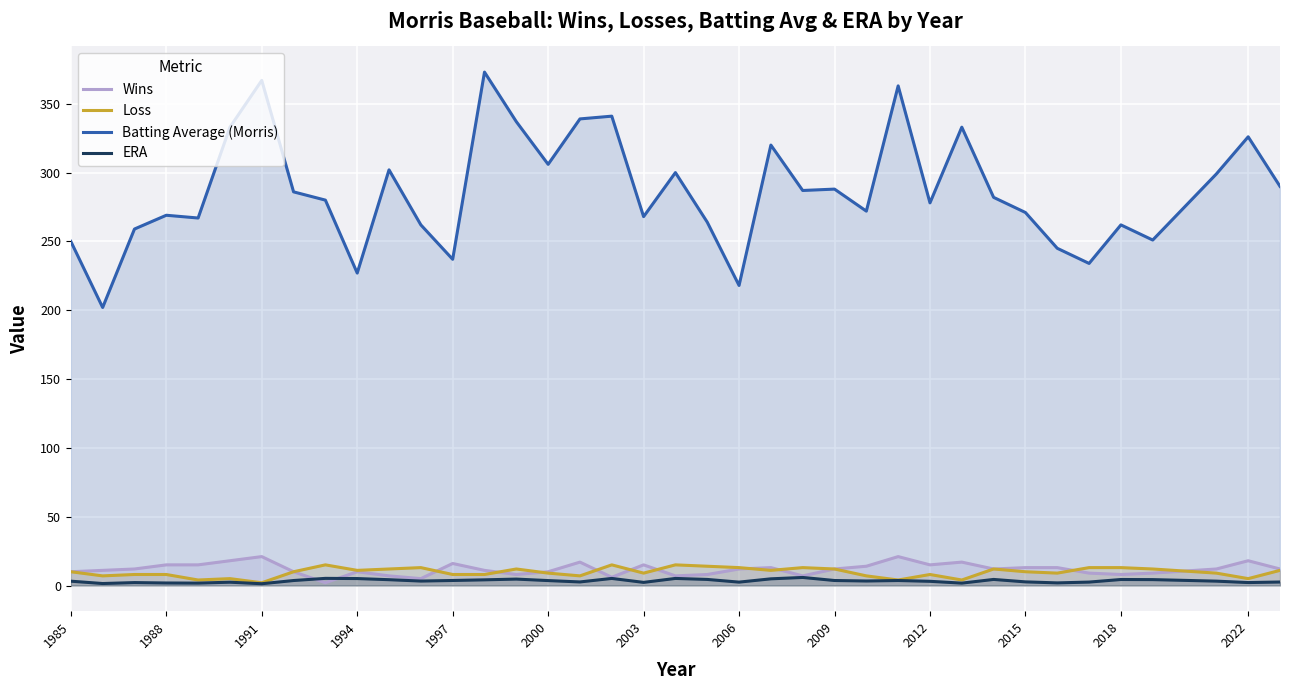

Between 1991 and 2022, which series saw the biggest shift?

Batting Average (Morris)